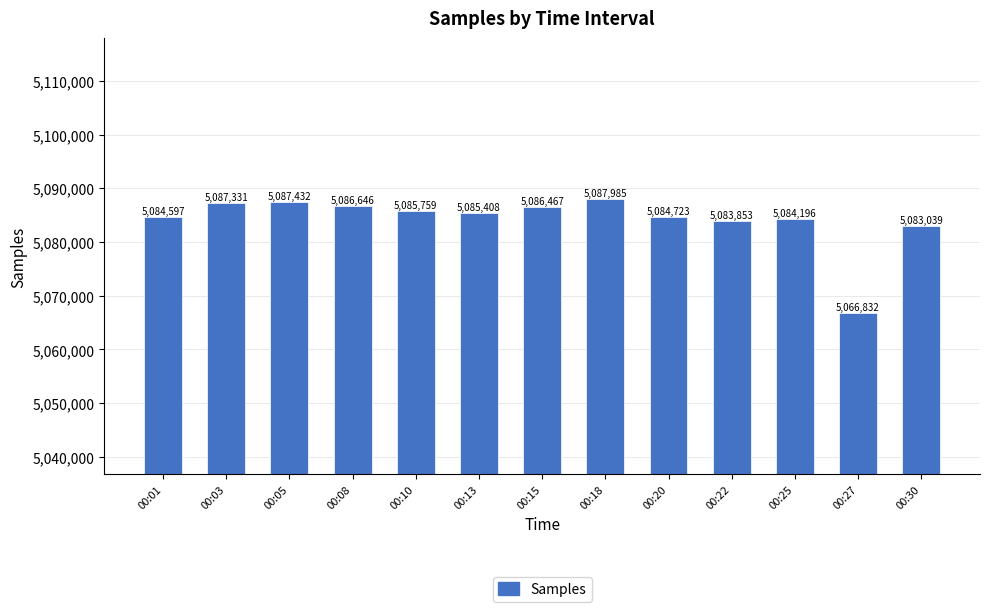

Where does the data first go above 5085408?

00:03